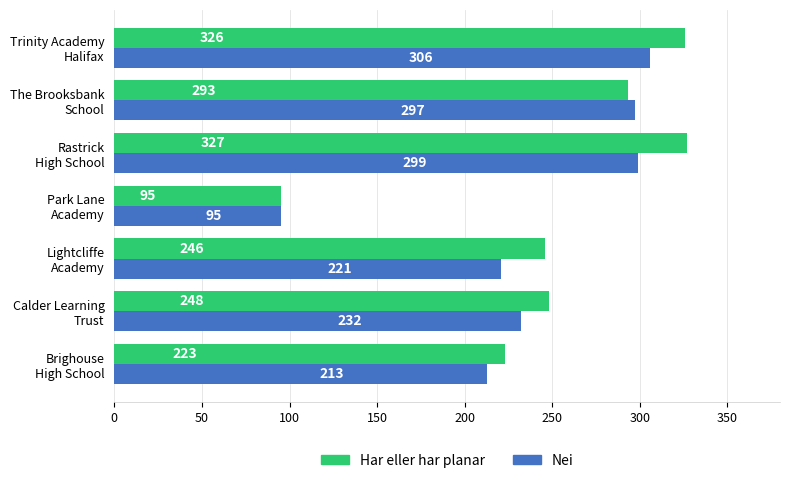

At how many categories does at least one series exceed 185?

6